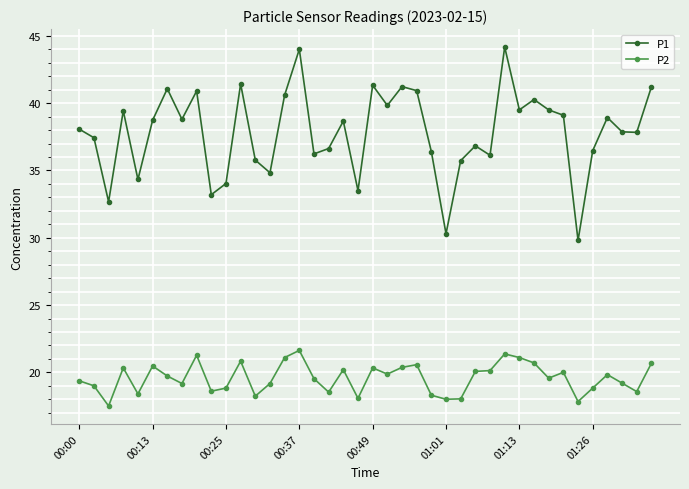

True or false: P1 has more than 2 points higher than both neighbors.

True